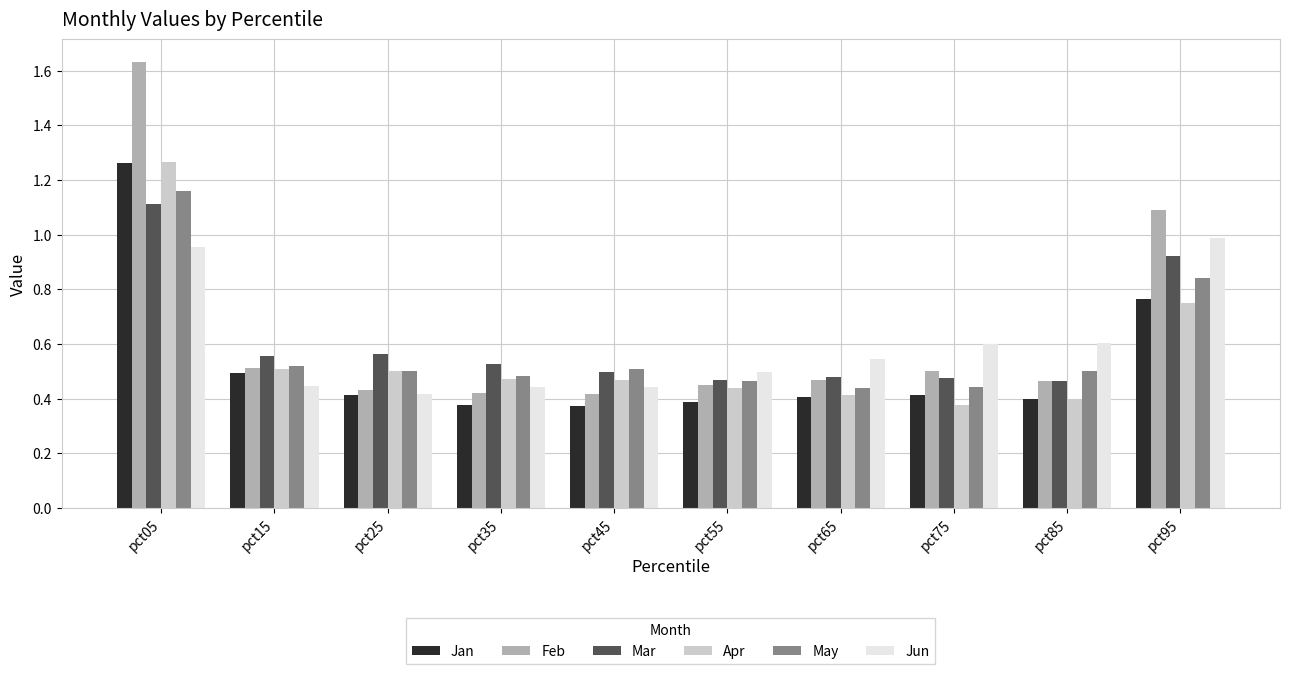

Count the May values in the range 0 to 1.

9